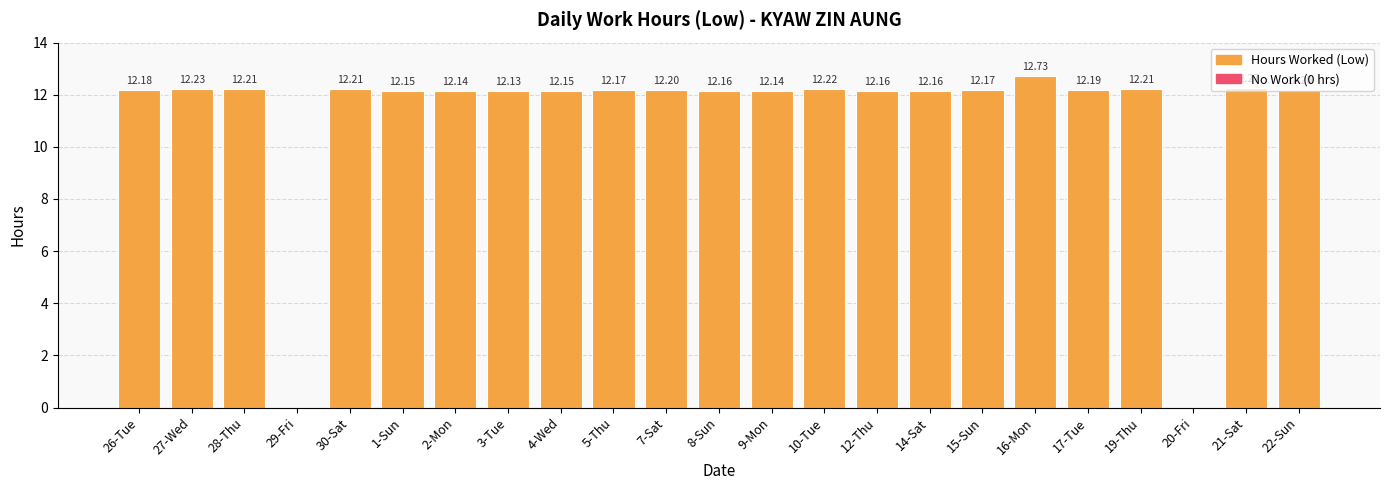

What is the change in value from 16-Mon to 21-Sat?

-0.5